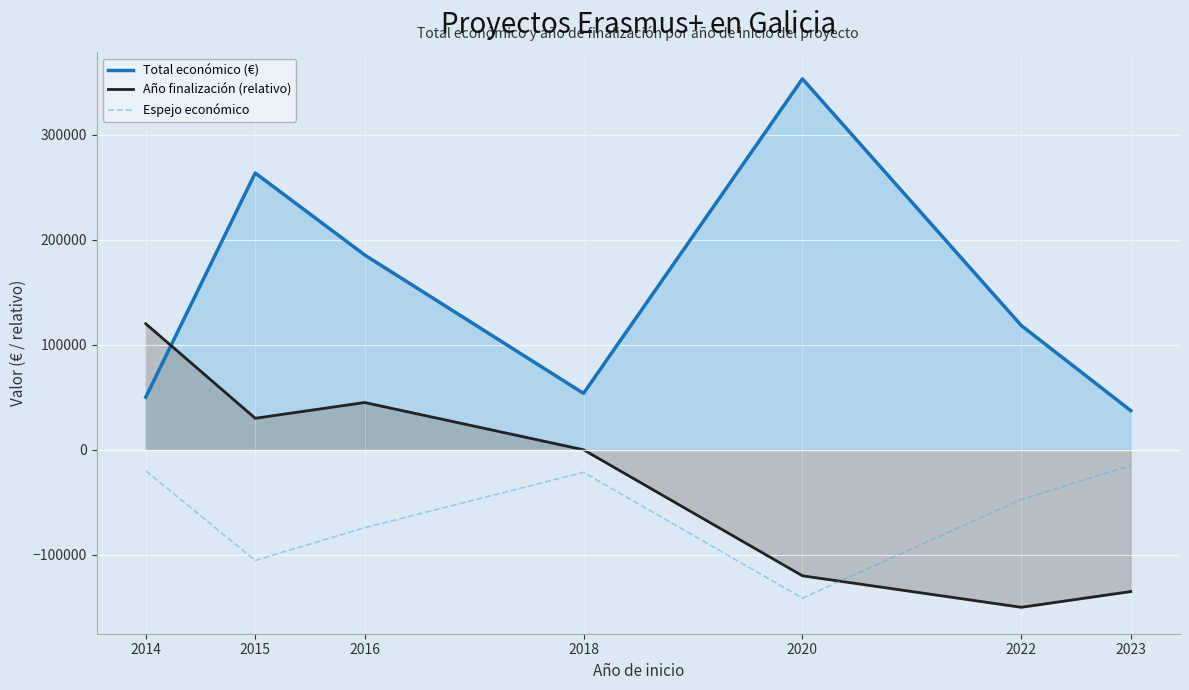

What are all the series names shown in the legend?

Total económico (€), Año finalización (relativo), Espejo económico